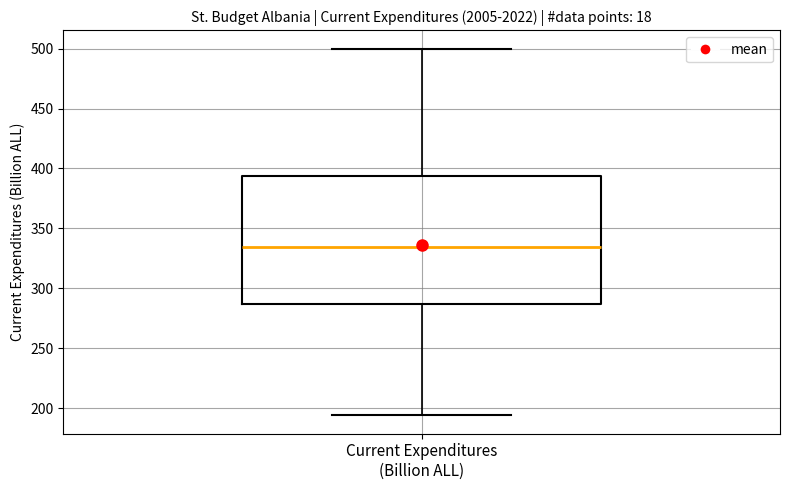

Transcribe this box plot: give where the median line is, the range the box spans, and where the two whiskers end, as read against the y-axis. The values are not printed on the chart, so give them approximately, as read against the axis.

median 335, box 285 to 395, whiskers 195 to 500